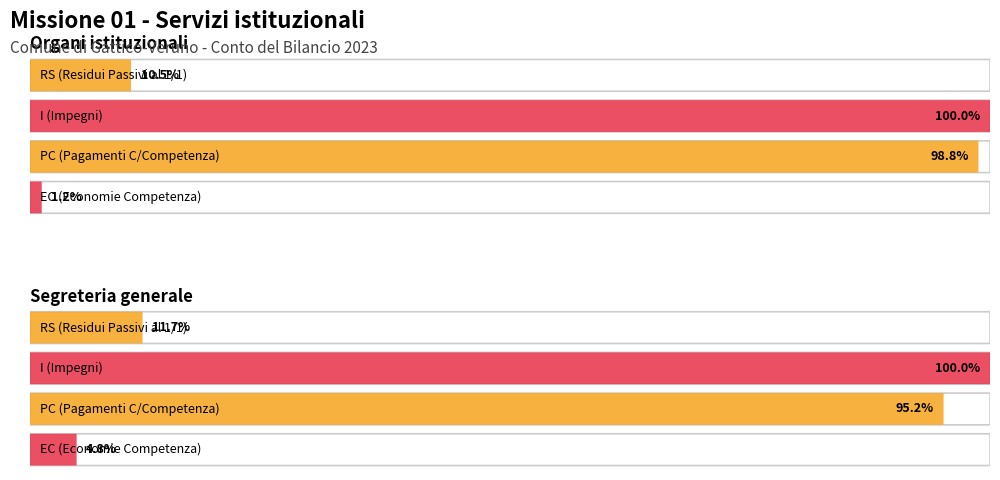

True or false: I (Impegni) has a value of 258432.9 at Segreteria generale.

True